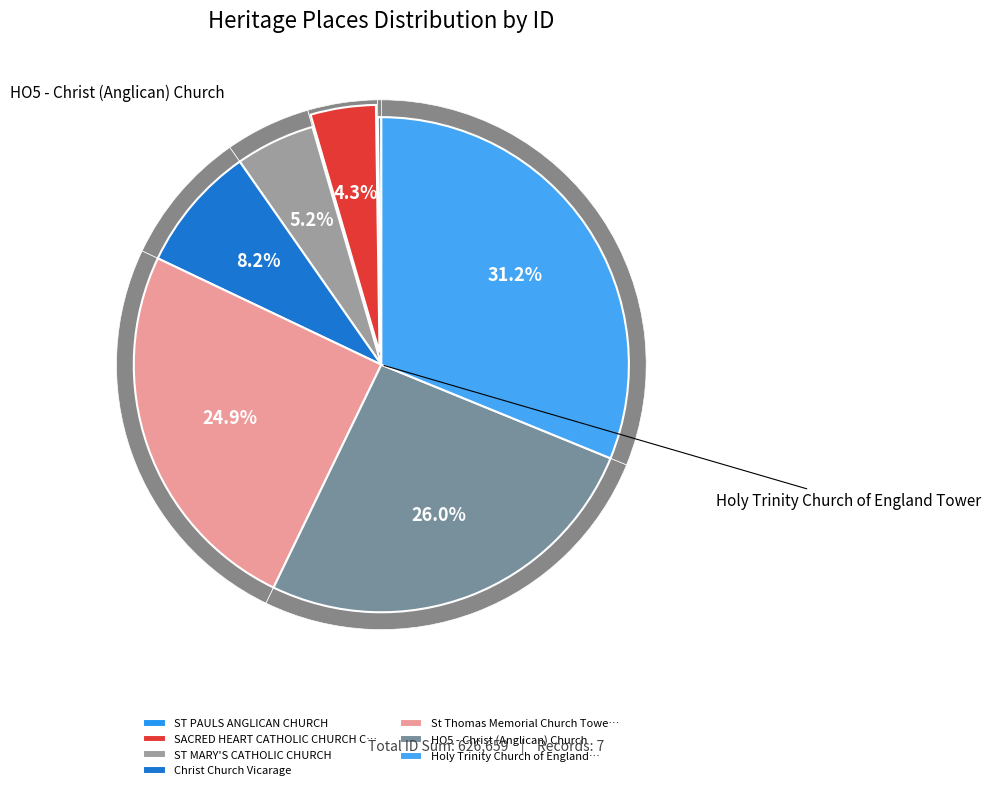

How much of the chart is everything except ST MARY'S CATHOLIC CHURCH?

94.8%